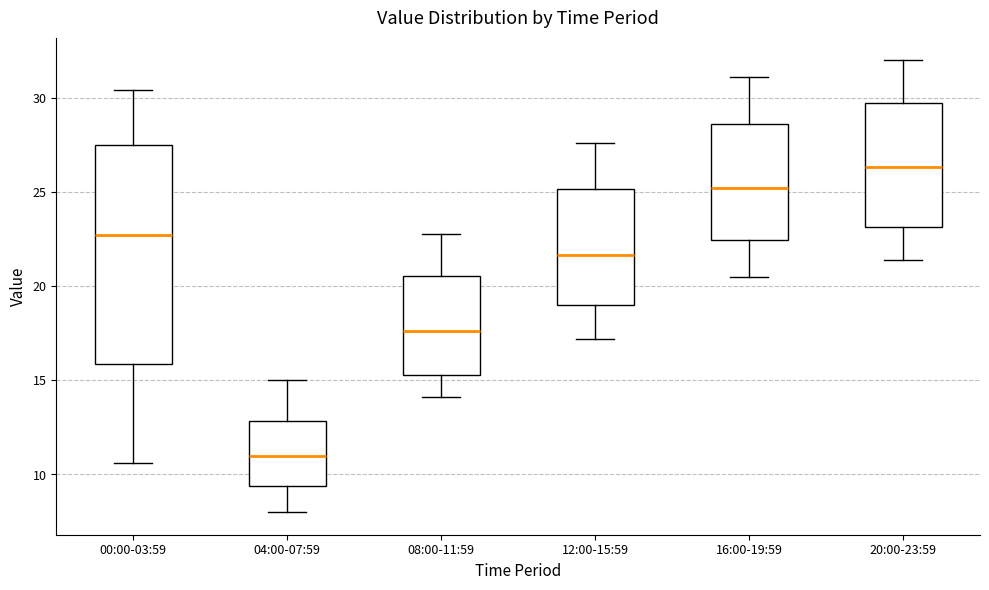

Reading left to right, read every box against the y-axis: the position of its median line, the range the box covers, and the ends of its whiskers. The values are not printed on the chart, so give them approximately, as read against the axis.

00:00-03:59: median 23.0, box 16.0 to 27.5, whiskers 10.5 to 30.5
04:00-07:59: median 11.0, box 9.5 to 13.0, whiskers 8.0 to 15.0
08:00-11:59: median 17.5, box 15.5 to 20.5, whiskers 14.0 to 23.0
12:00-15:59: median 21.5, box 19.0 to 25.0, whiskers 17.0 to 27.5
16:00-19:59: median 25.5, box 22.5 to 28.5, whiskers 20.5 to 31.0
20:00-23:59: median 26.5, box 23.0 to 30.0, whiskers 21.5 to 32.0